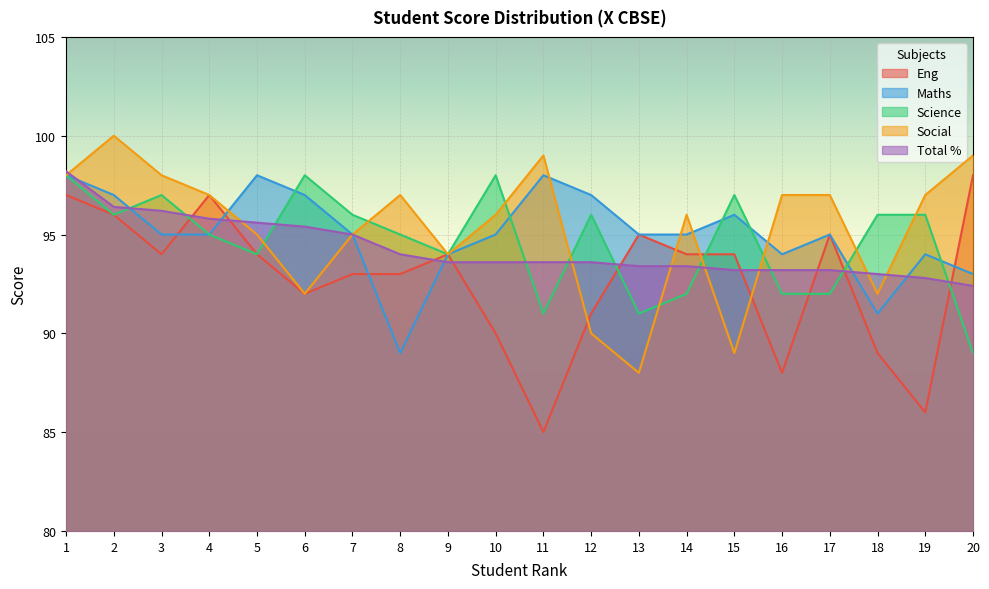

At 5, list the series in order from largest to smallest.

Maths, Total %, Social, Eng, Science